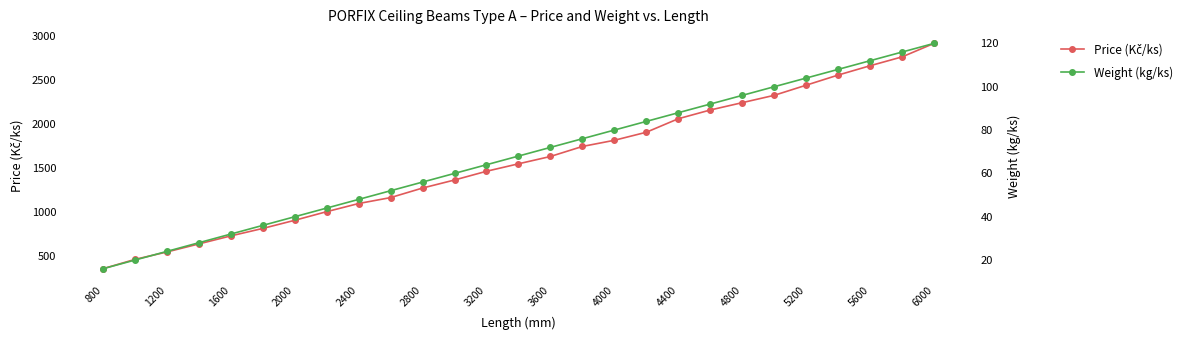

Is this an area chart (filled region under the line)?

No